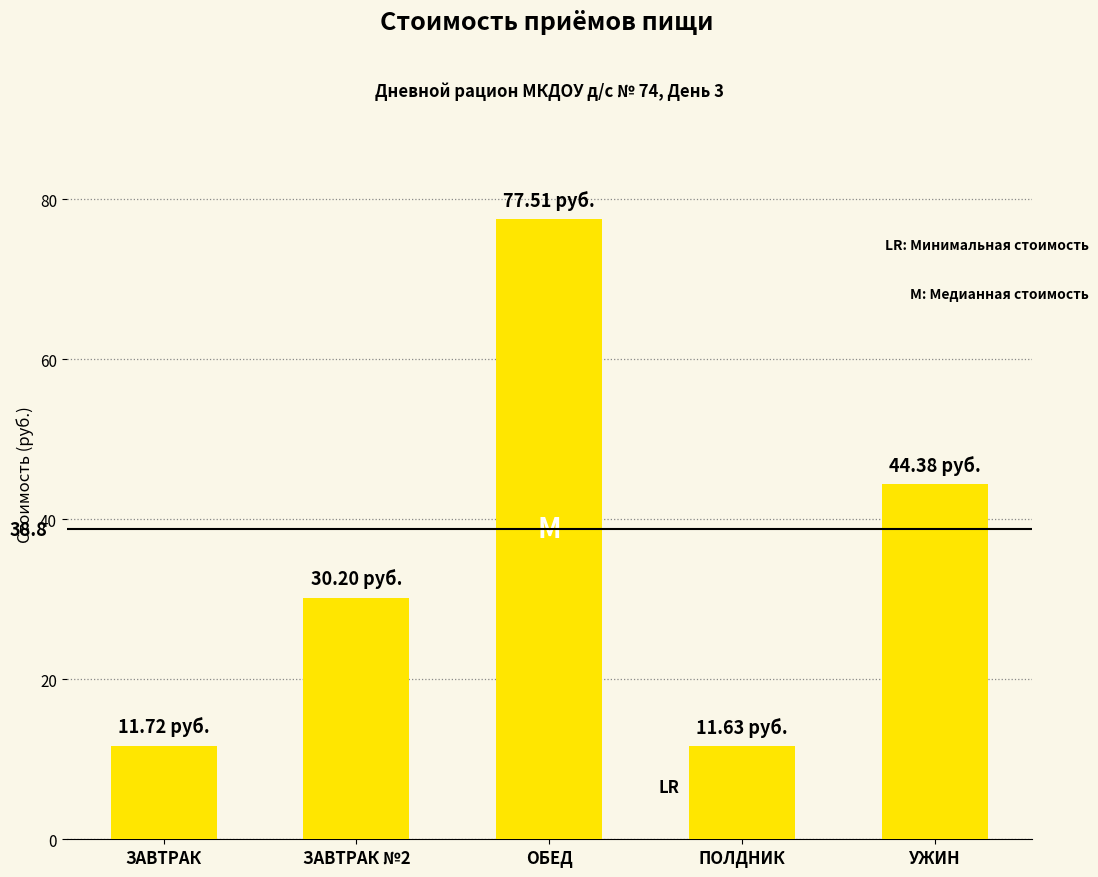

How many categories are shown in the chart?

5